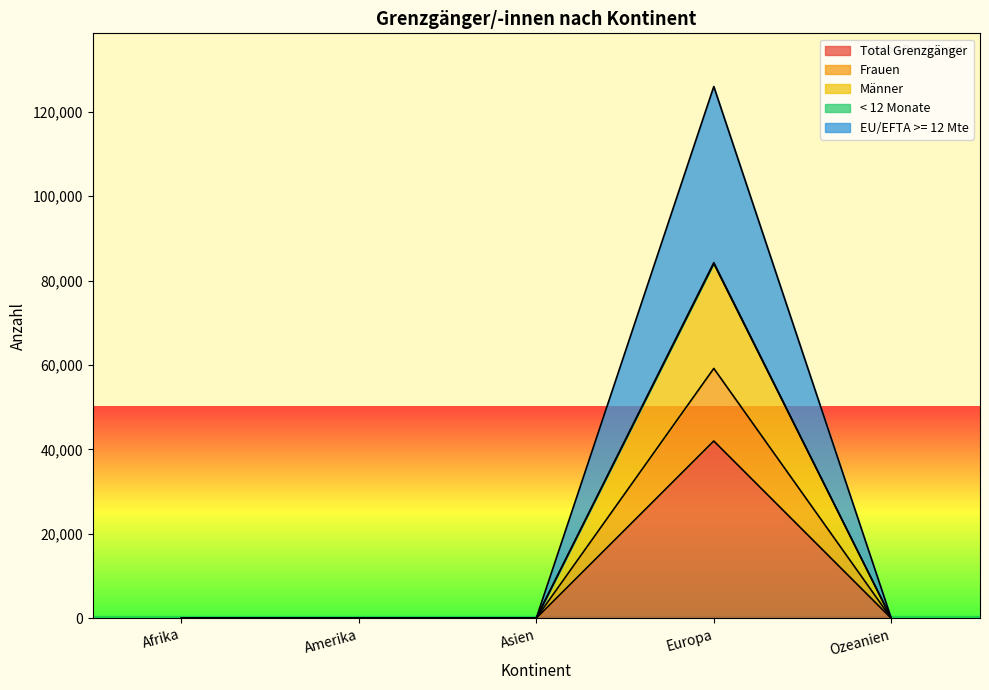

True or false: Total Grenzgänger has more than 2 interior local peaks.

False